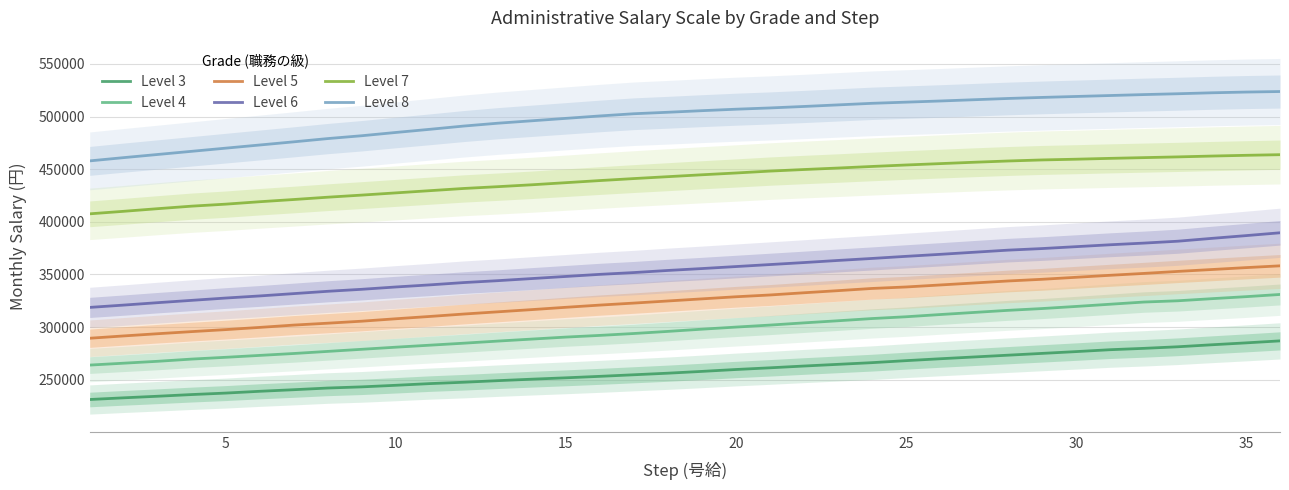

True or false: Level 3 and Level 6 intersect in this chart.

False